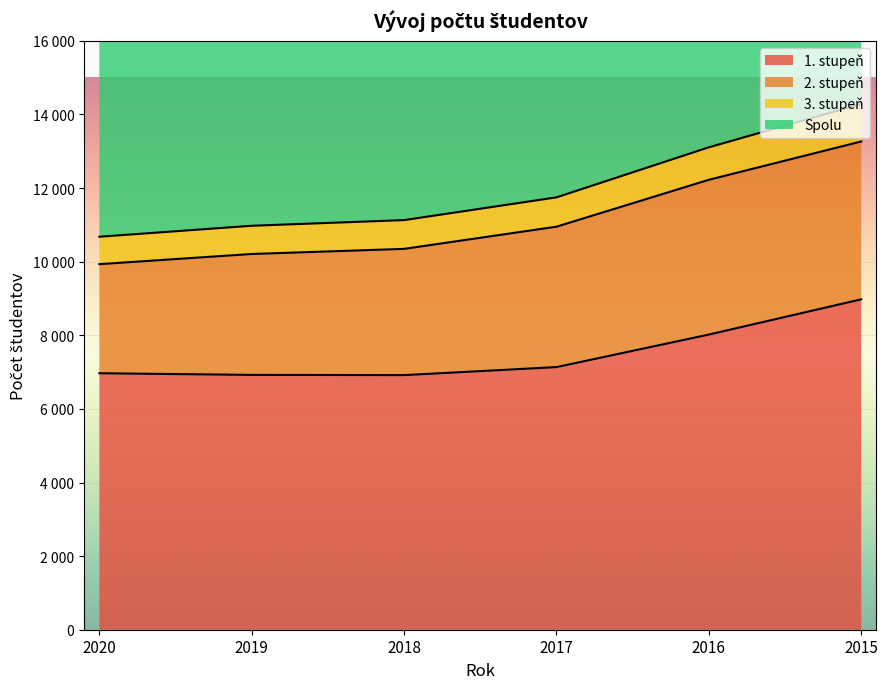

The 3. stupeň series shows 10976 at 2019. True or false?

True